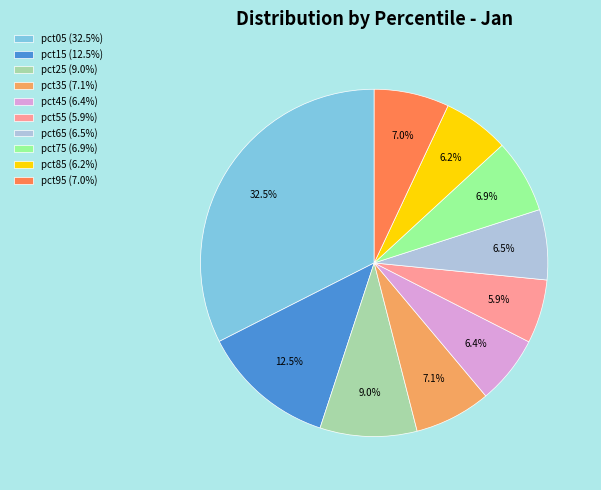

Is the sum of pct15 and pct85 greater than half?

No